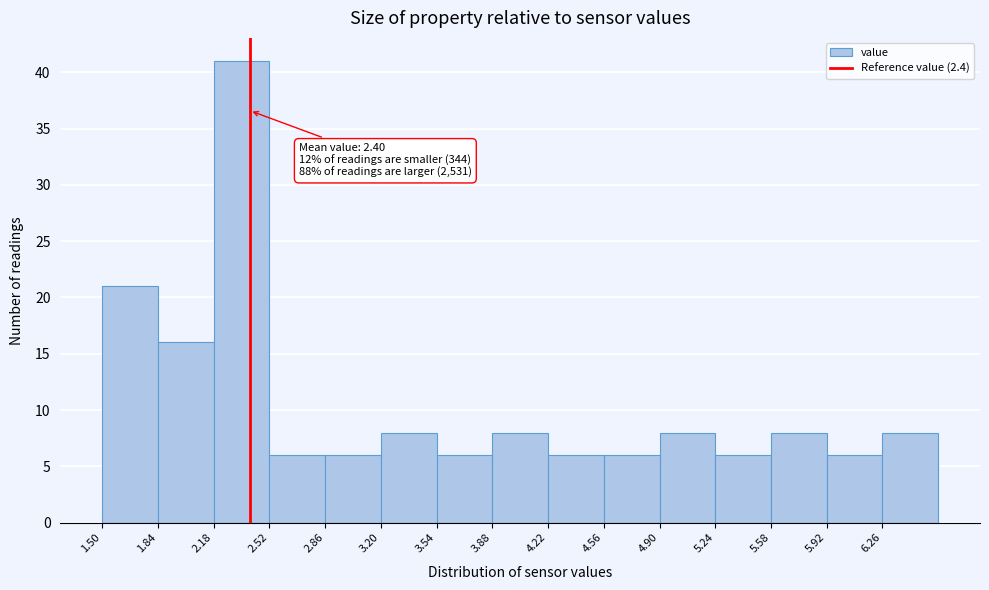

Which range on the x-axis has the tallest bar?

2.18 to 2.52